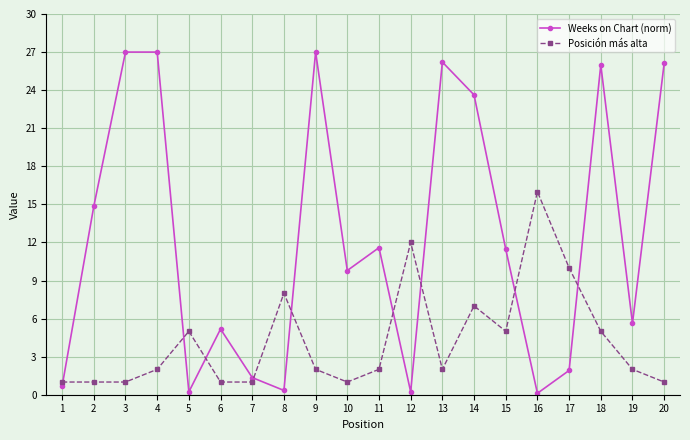

At which category does Weeks on Chart (norm) reach its first local valley?

5